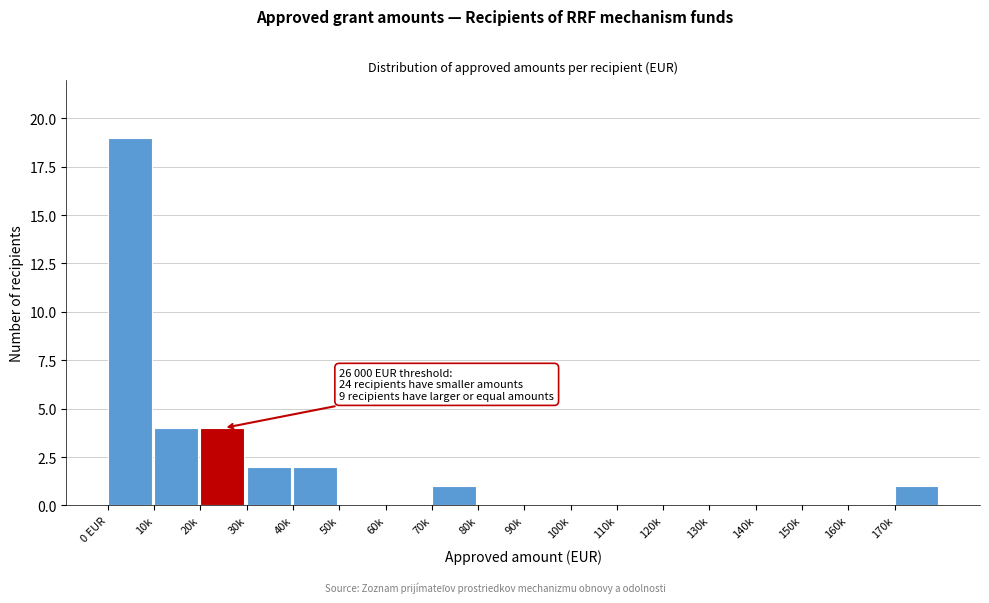

Reading left to right, transcribe all the data shown in this chart.

0 EUR=19	10k=4	20k=4	30k=2	40k=2	50k=0	60k=0	70k=1	80k=0	90k=0	100k=0	110k=0	120k=0	130k=0	140k=0	150k=0	160k=0	170k=1